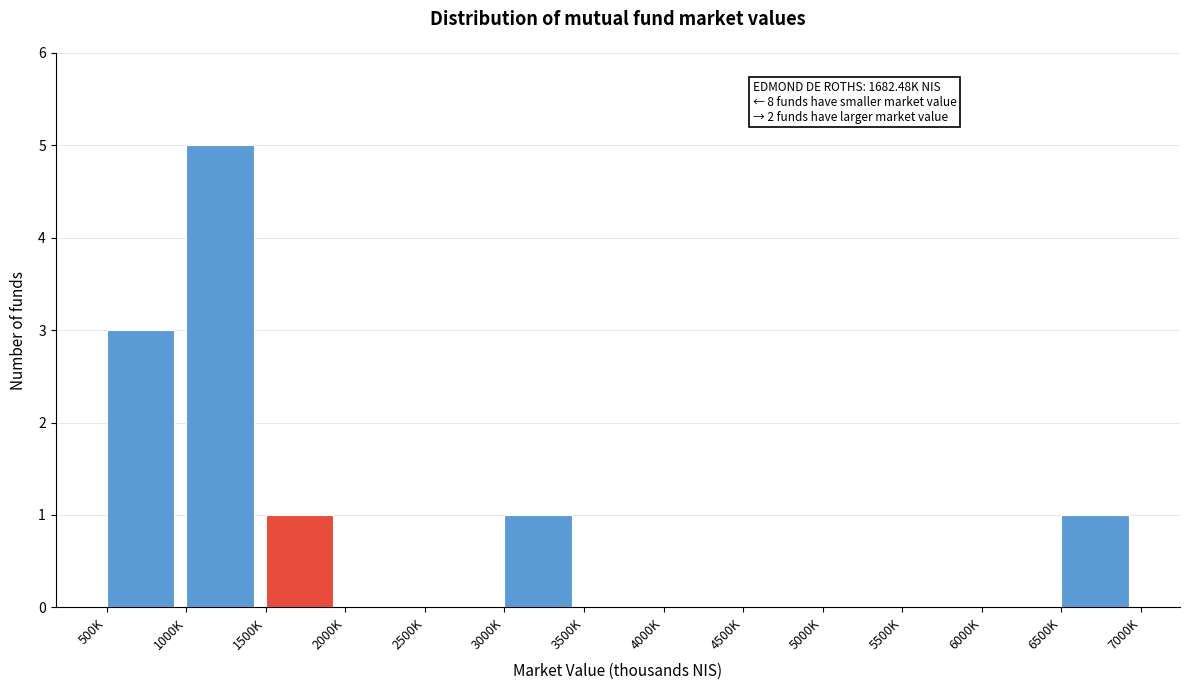

Reading left to right, extract all data points from this chart.

500K=3	1000K=5	1500K=1	2000K=0	2500K=0	3000K=1	3500K=0	4000K=0	4500K=0	5000K=0	5500K=0	6000K=0	6500K=1